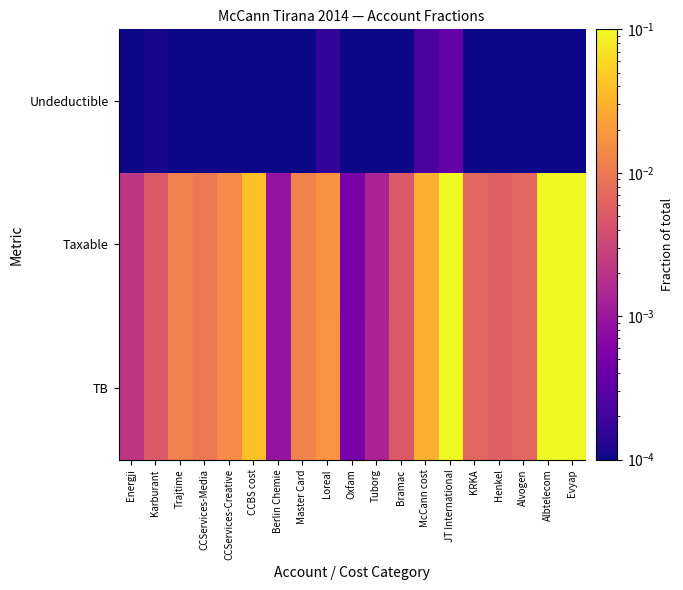

Which category has the highest value across all series?

JT International